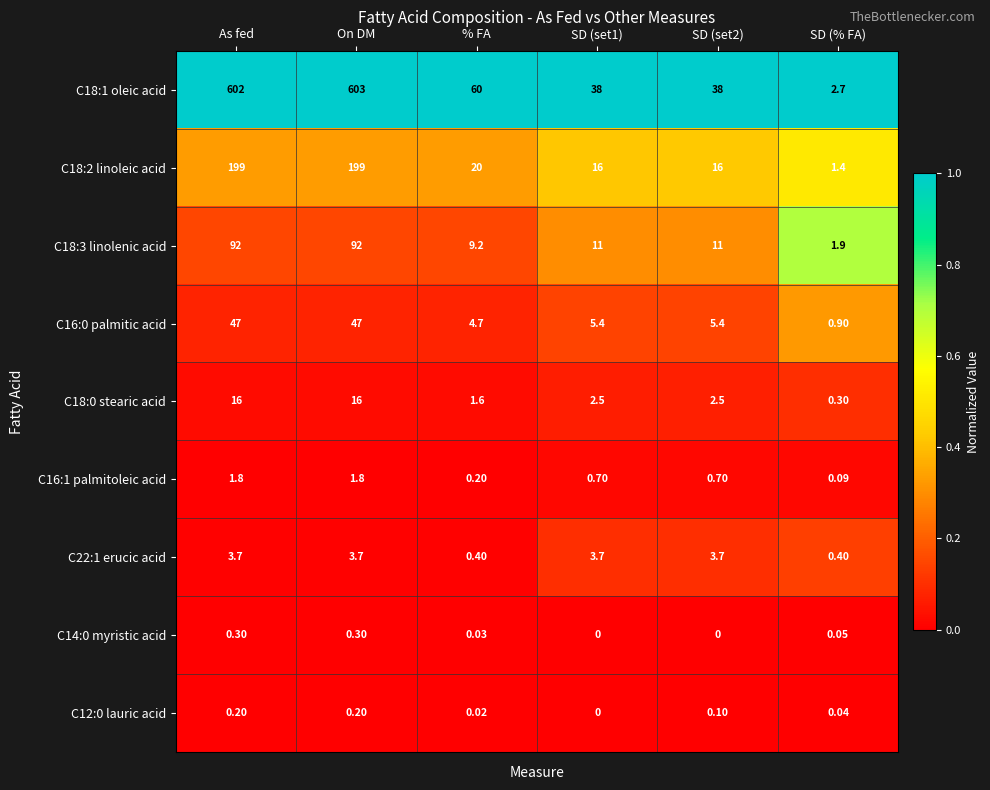

Which label corresponds to the largest value in the chart?

On DM